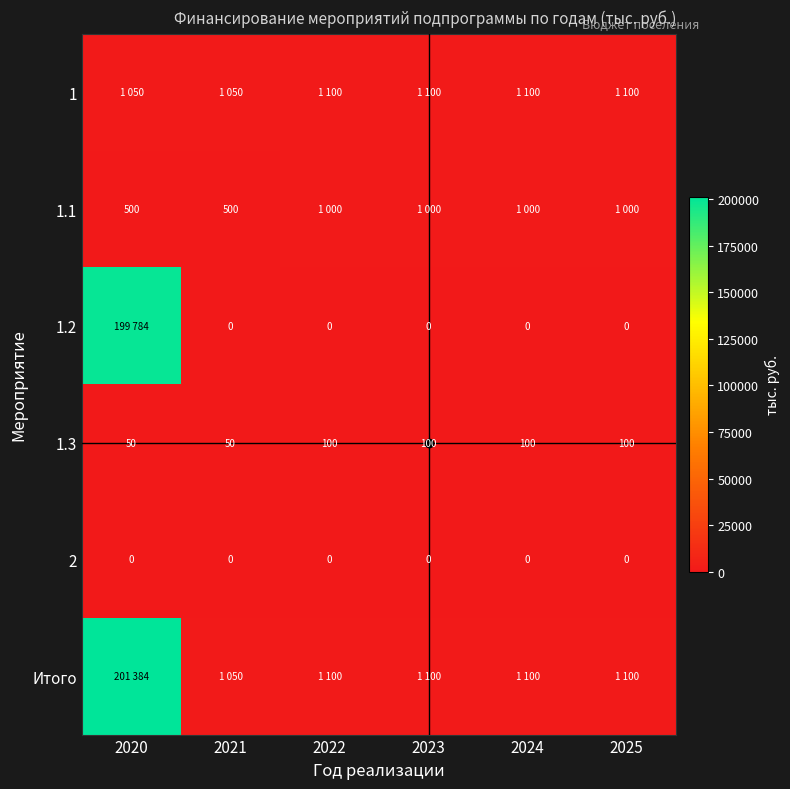

Is the value of 1.3 at 2022 greater than the value of 2 at 2024?

Yes